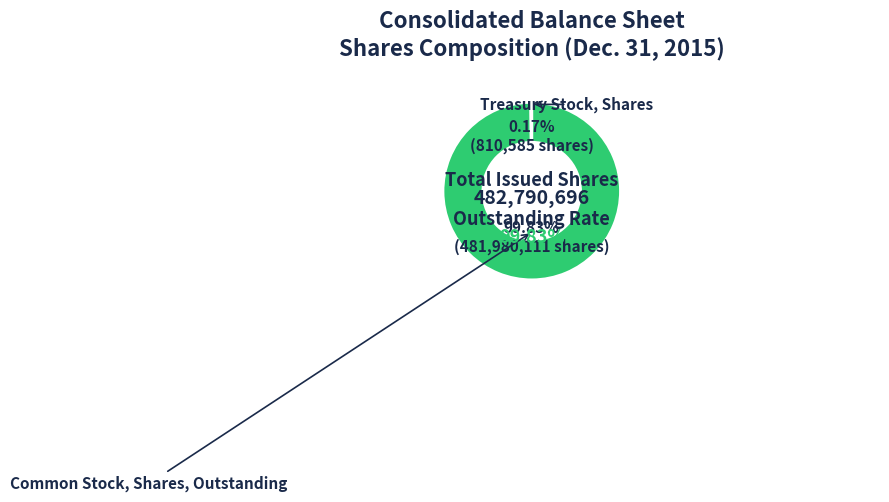

Is the sum of Treasury Stock, Shares and Common Stock, Shares, Outstanding greater than half?

Yes